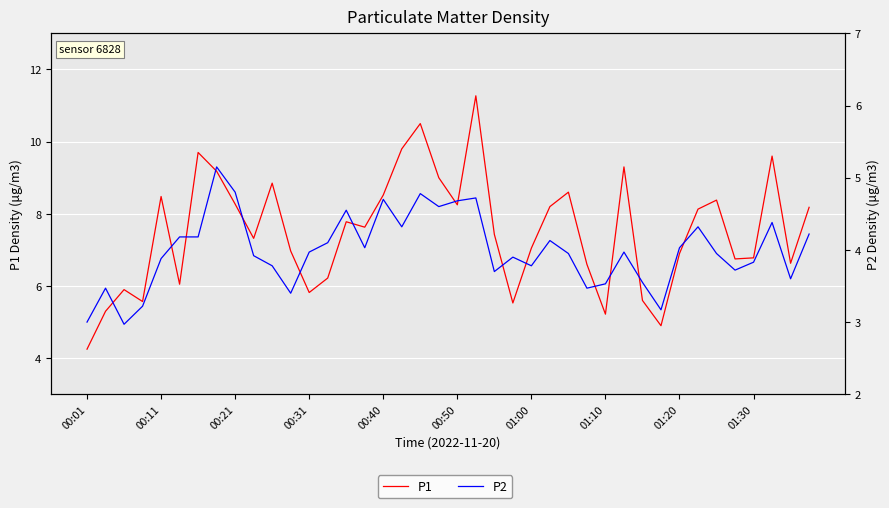

Reading right to left, list all the values displayed in this chart.

P1: 8.2	6.6	9.6	6.8	6.8	8.4	8.1	6.9	4.9	5.6	9.3	5.2	6.6	8.6	8.2	7.0	5.5	7.4	11.3	8.2	9.0	10.5	9.8	8.5	7.6	7.8	6.2	5.8	7.0	8.8	7.3	8.3	9.2	9.7	6.0	8.5	5.6	5.9	5.3	4.2
P2: 4.2	3.6	4.4	3.8	3.7	4.0	4.3	4.0	3.2	3.5	4.0	3.5	3.5	4.0	4.1	3.8	3.9	3.7	4.7	4.7	4.6	4.8	4.3	4.7	4.0	4.5	4.1	4.0	3.4	3.8	3.9	4.8	5.2	4.2	4.2	3.9	3.2	3.0	3.5	3.0